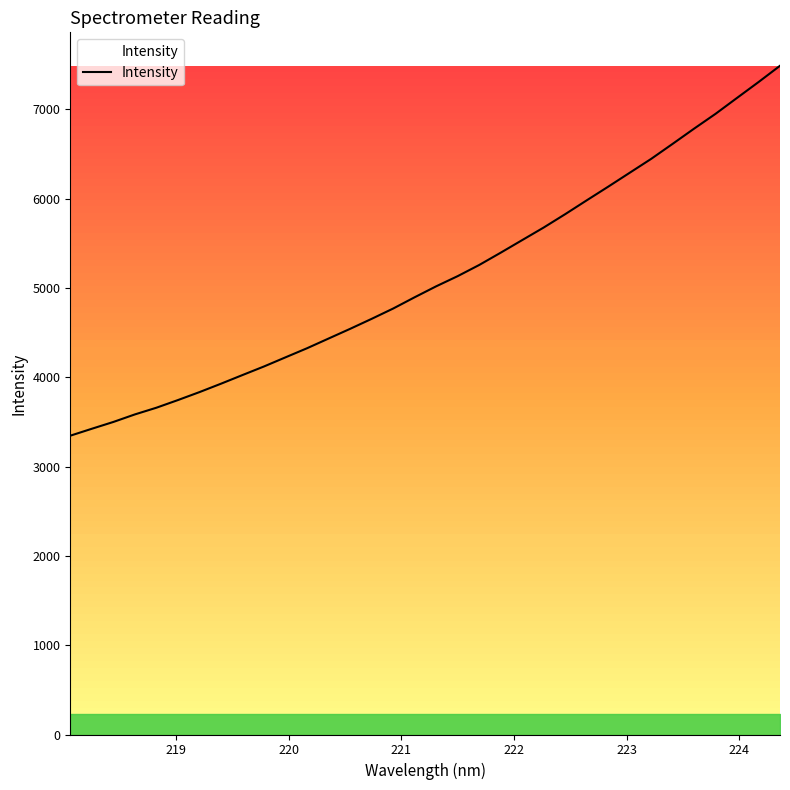

What is the smallest value displayed?

3346.2